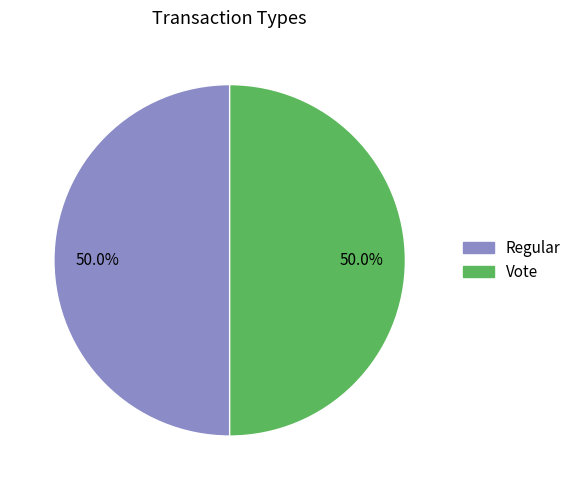

What portion of the pie excludes Regular?

50.0%